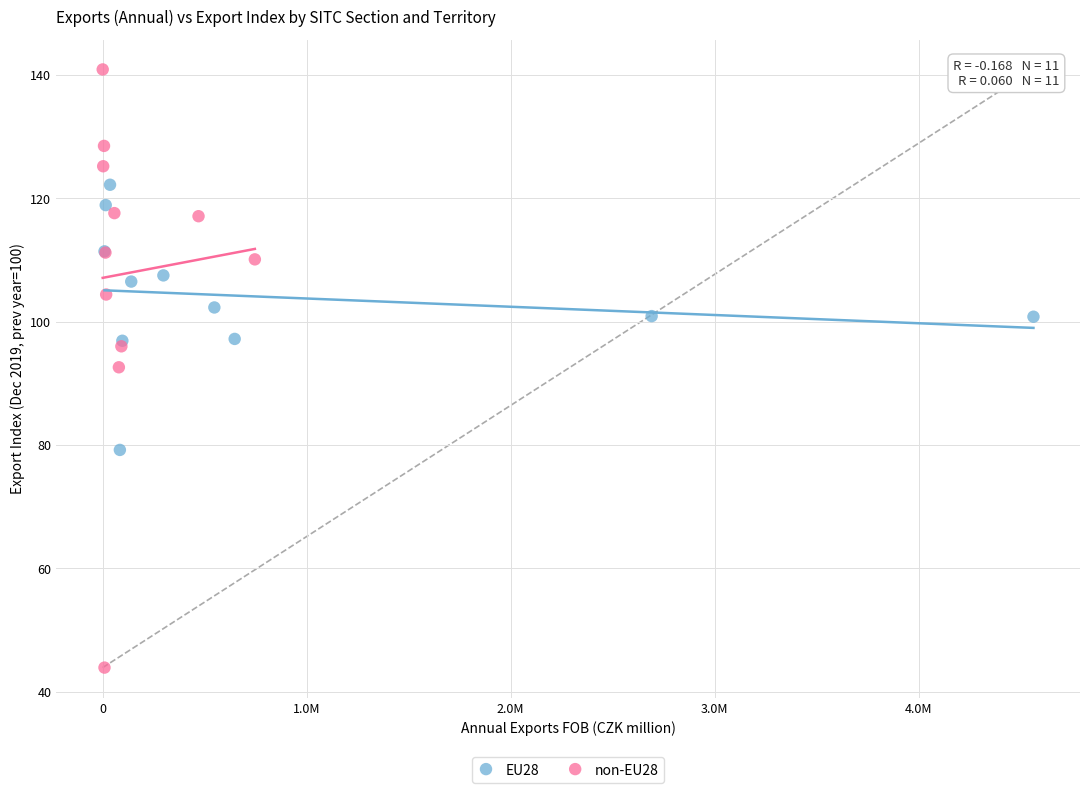

Which series contains the highest Y value?

non-EU28